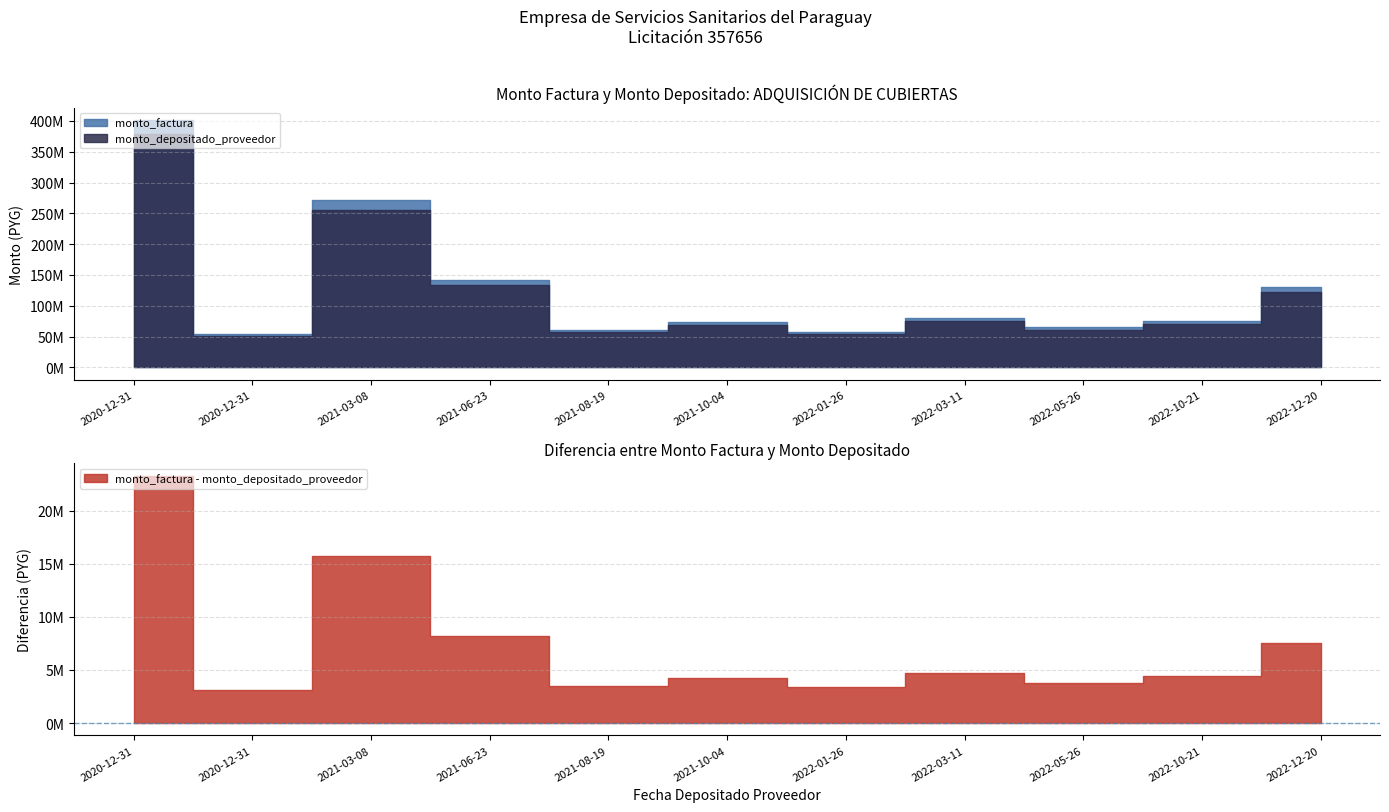

Between 2022-10-21 and 2021-06-23, which is larger?

2021-06-23